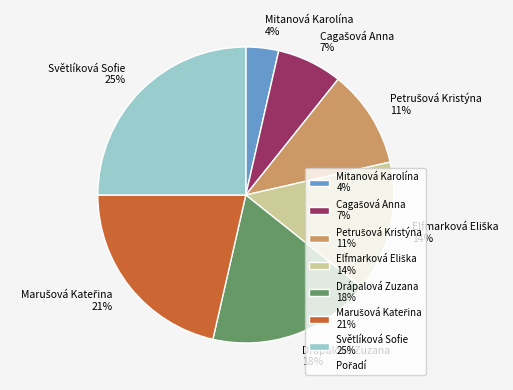

To the nearest percent, what percentage of the pie is Mitanová Karolína 4%?

4%